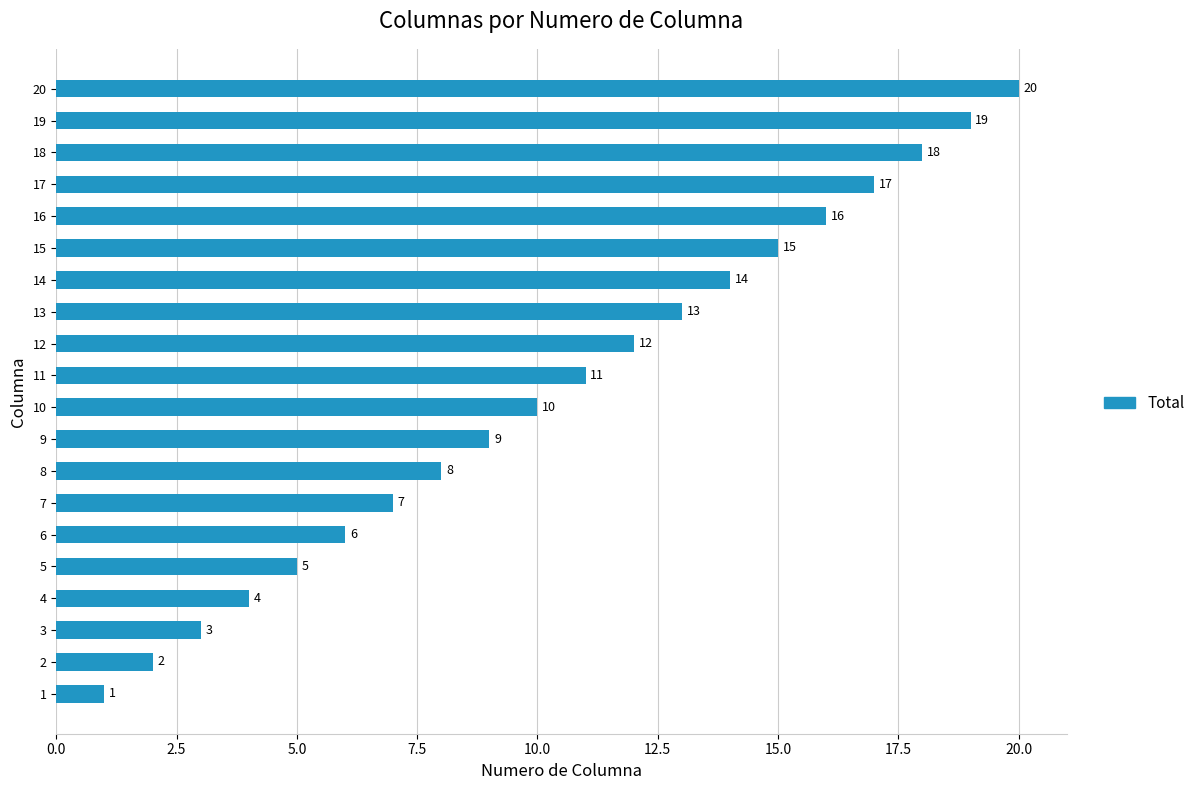

Is it true that the value at 20 is 20?

True